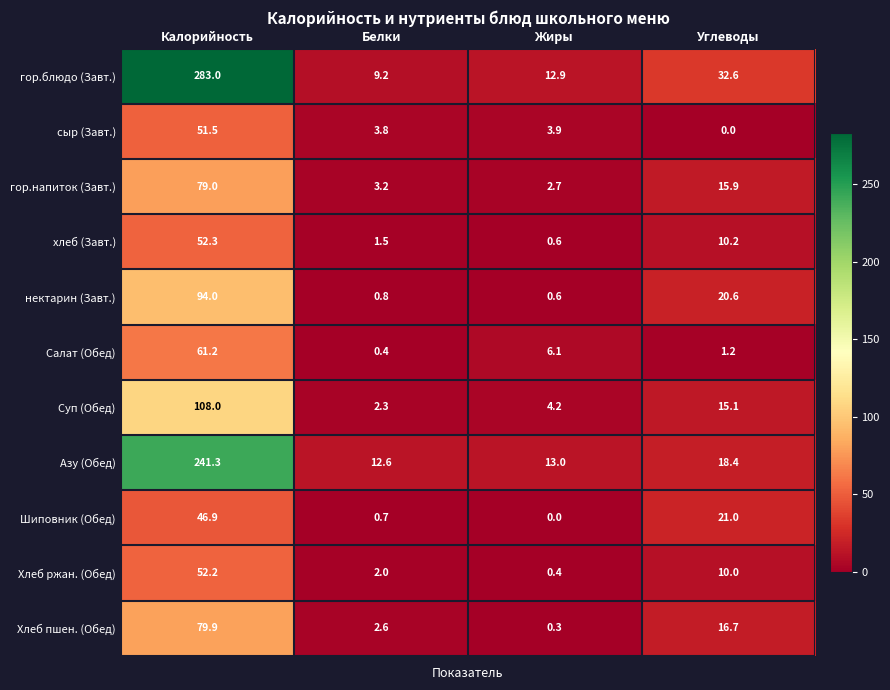

What is the difference between the maximum and minimum values in the Хлеб ржан. (Обед) series?

51.8